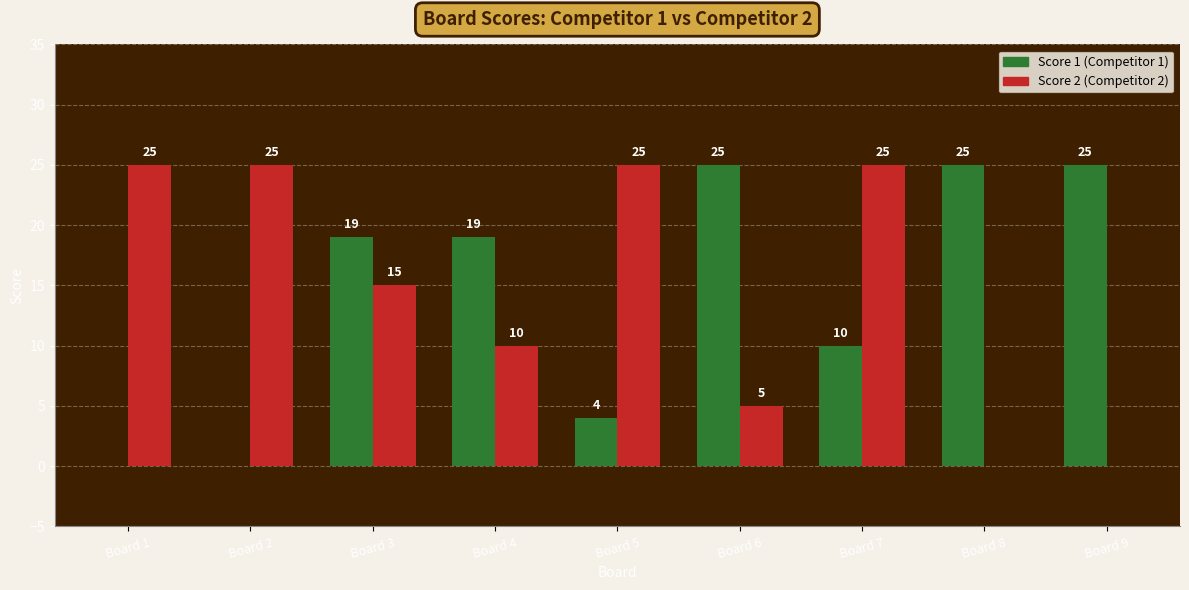

Reading left to right, extract all data points from this chart.

Score 1: Board 1=0	Board 2=0	Board 3=19	Board 4=19	Board 5=4	Board 6=25	Board 7=10	Board 8=25	Board 9=25
Score 2: Board 1=25	Board 2=25	Board 3=15	Board 4=10	Board 5=25	Board 6=5	Board 7=25	Board 8=0	Board 9=0